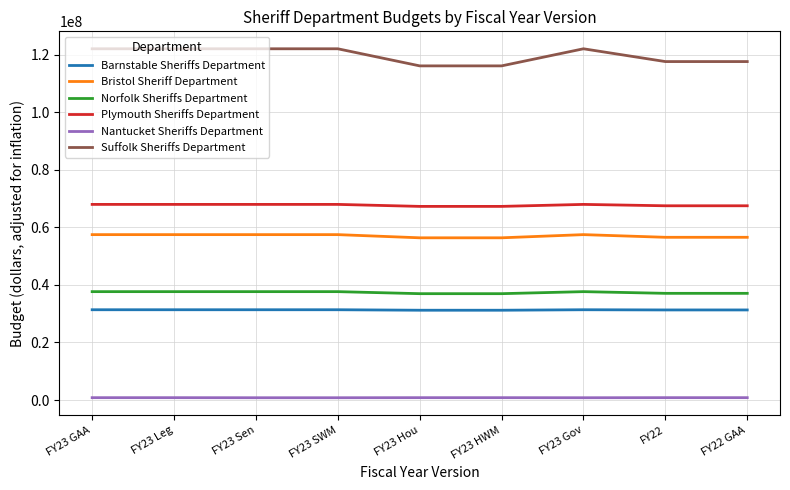

Which series has the largest total across all categories?

Suffolk Sheriffs Department